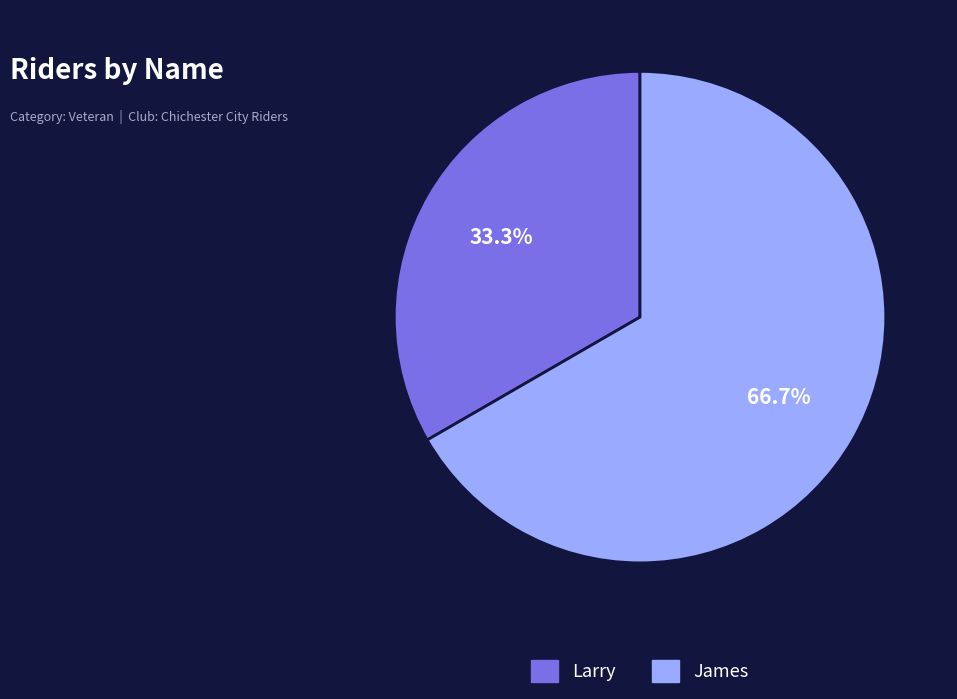

Count the number of slices in the pie.

2